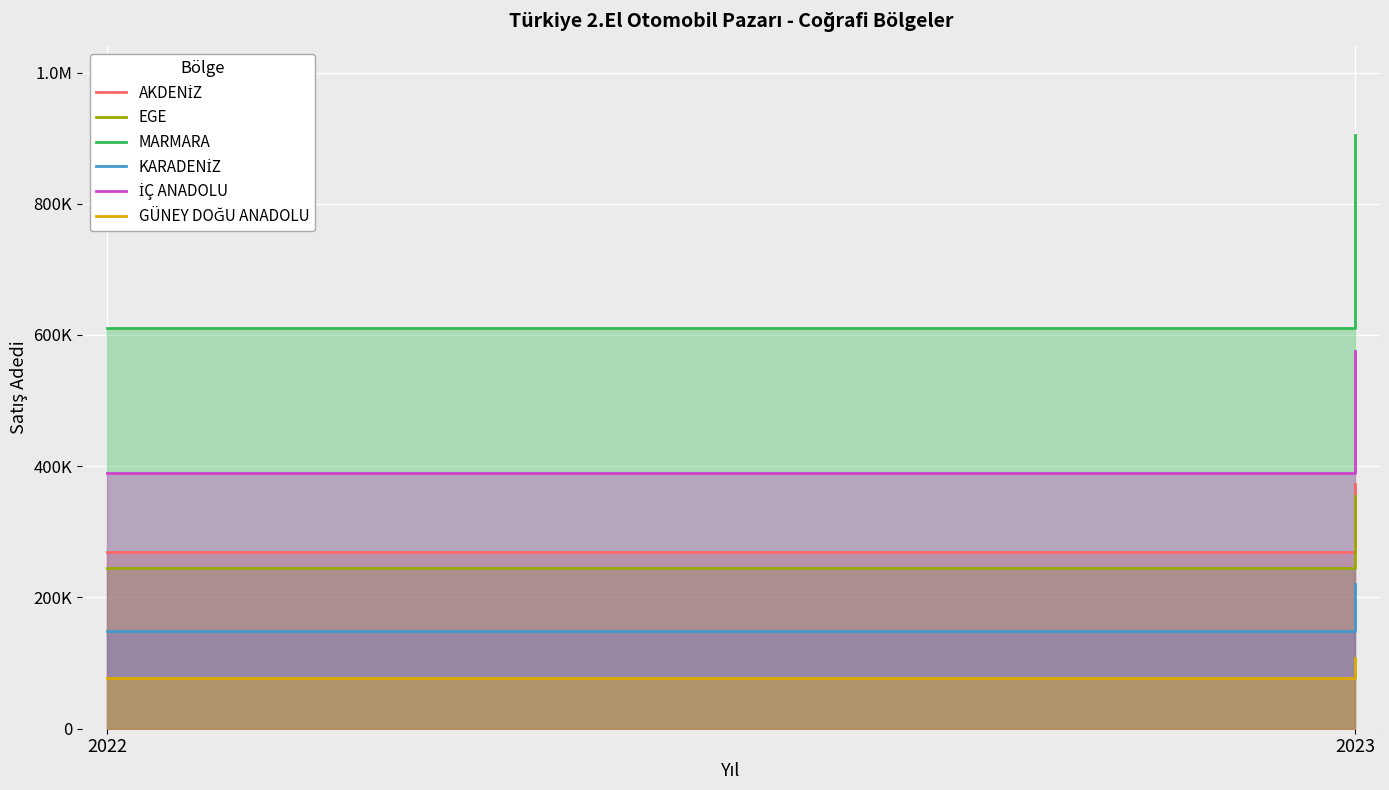

Which series changed the most between 2022 and 2023?

MARMARA